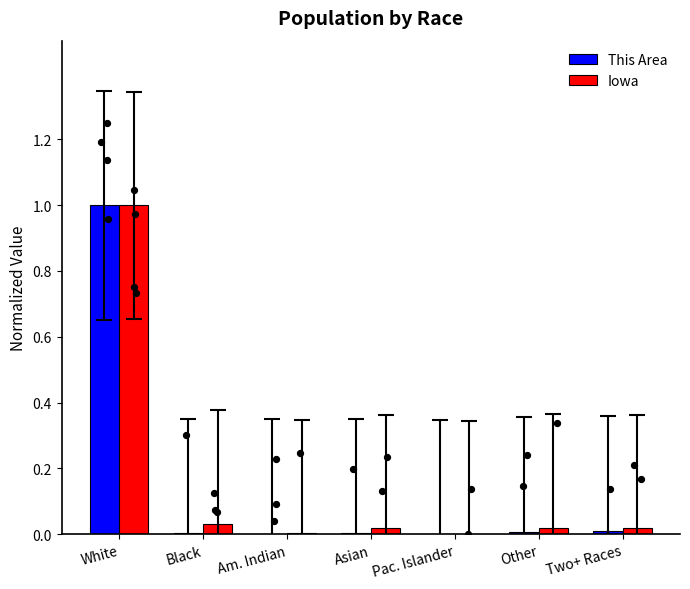

What are all the series names shown in the legend?

This Area, Iowa